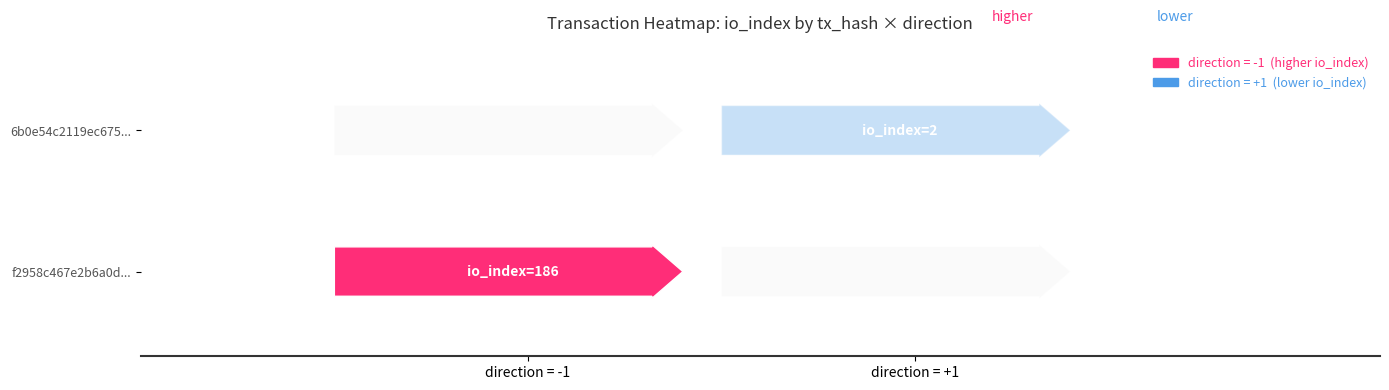

Reading left to right, extract all data points from this chart.

f2958c467e2b6a0d...: direction=-1	io_index=186
6b0e54c2119ec675...: direction=1	io_index=2